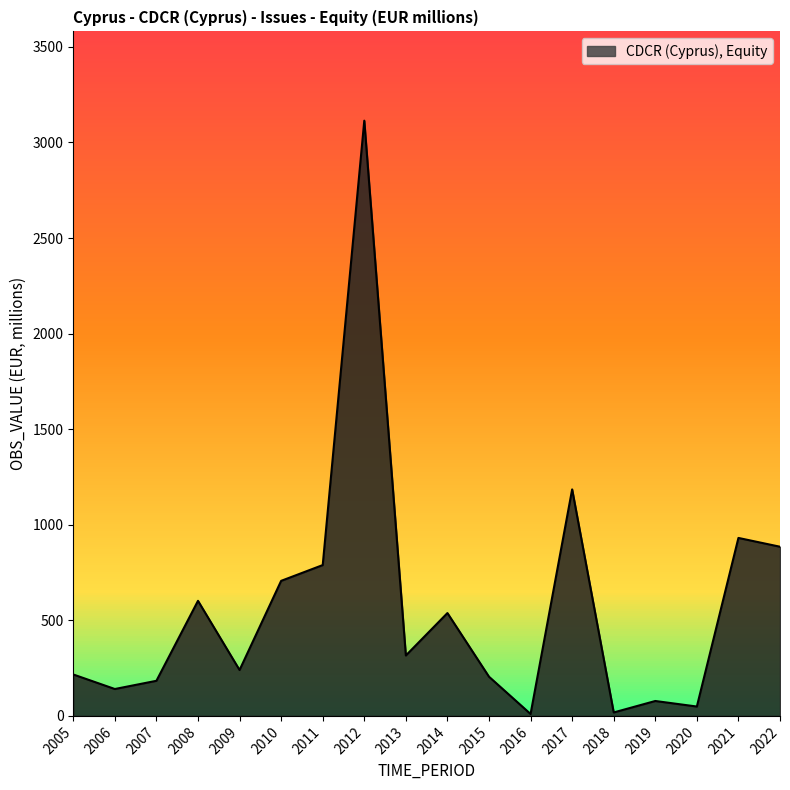

Where is the first local minimum?

2006